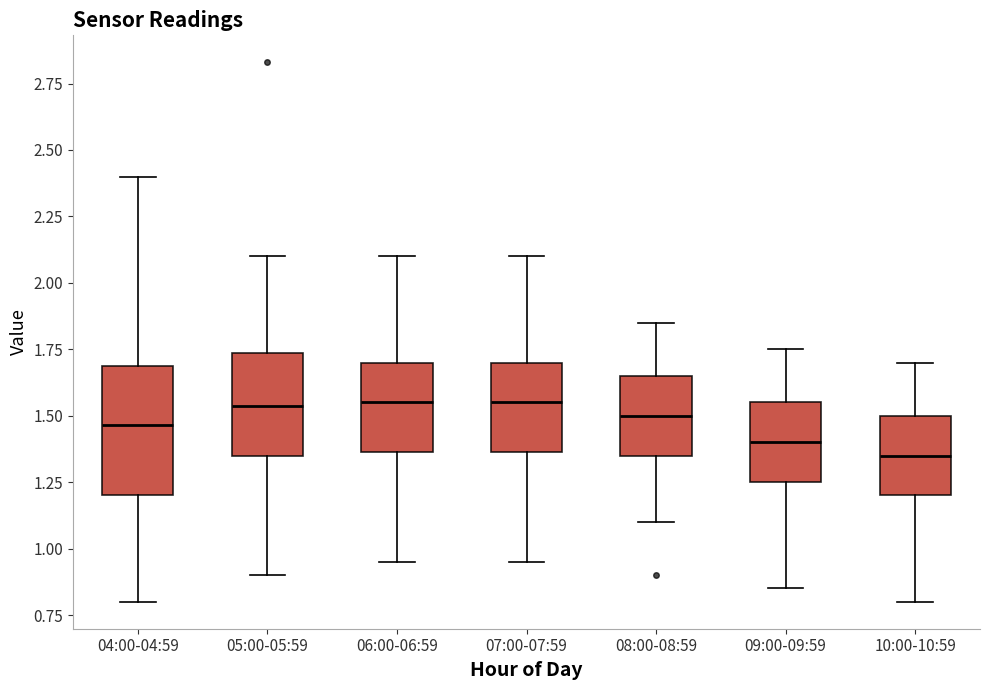

Where is the lower edge of the box for 09:00-09:59 on the y-axis? The values are not printed on the chart, so give them approximately, as read against the axis.

1.25